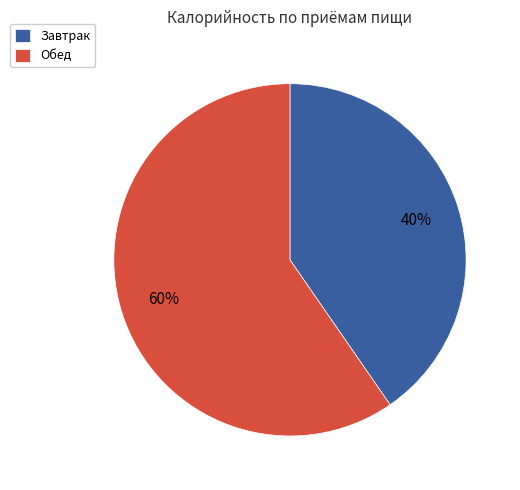

What is the smallest slice in the pie chart?

Завтрак